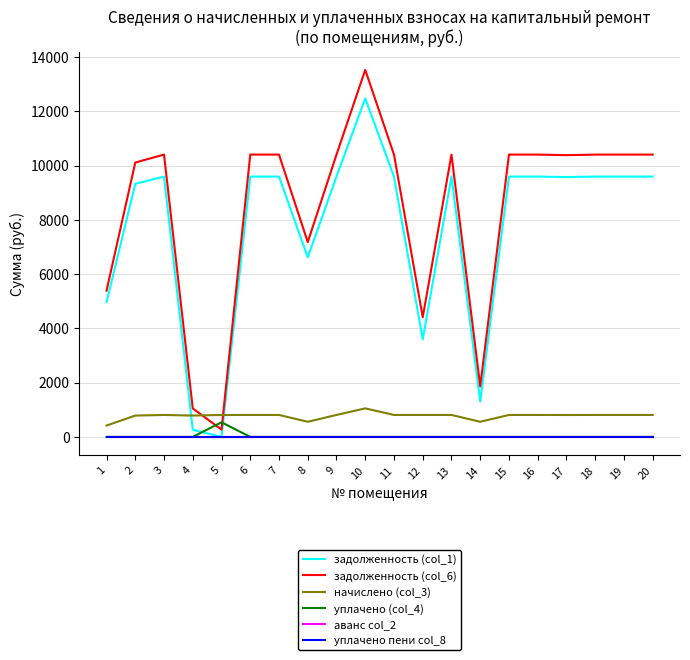

Does the chart display data point markers on the line(s)?

No